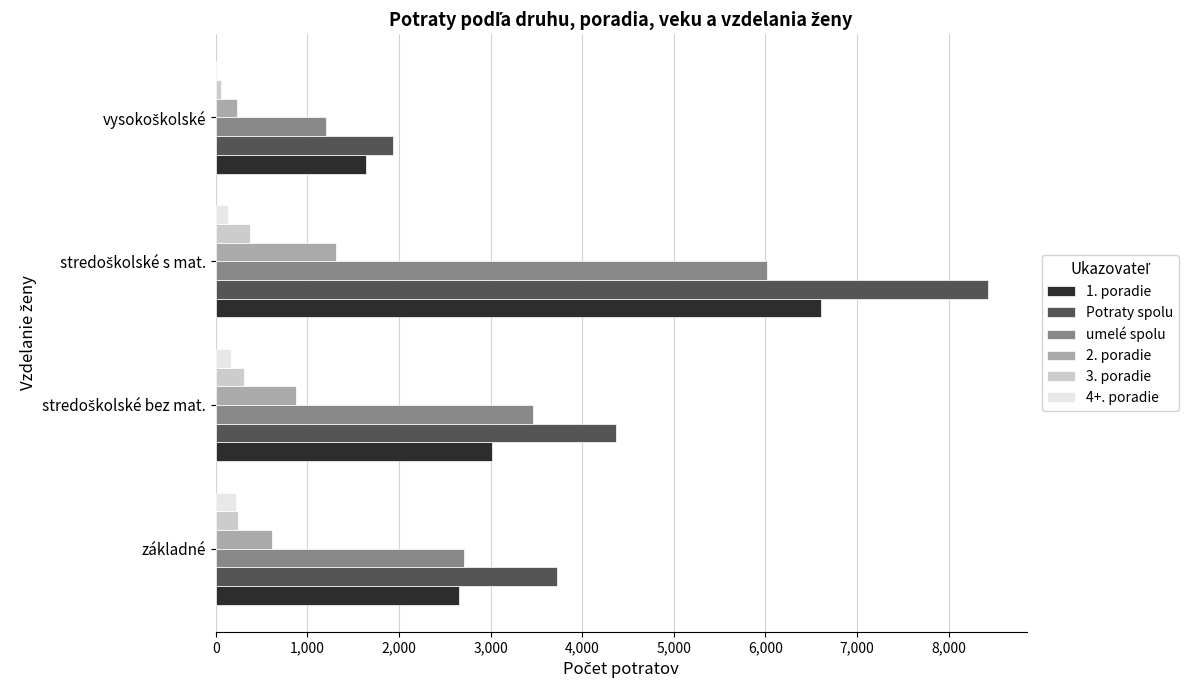

How many distinct data groups are displayed?

6